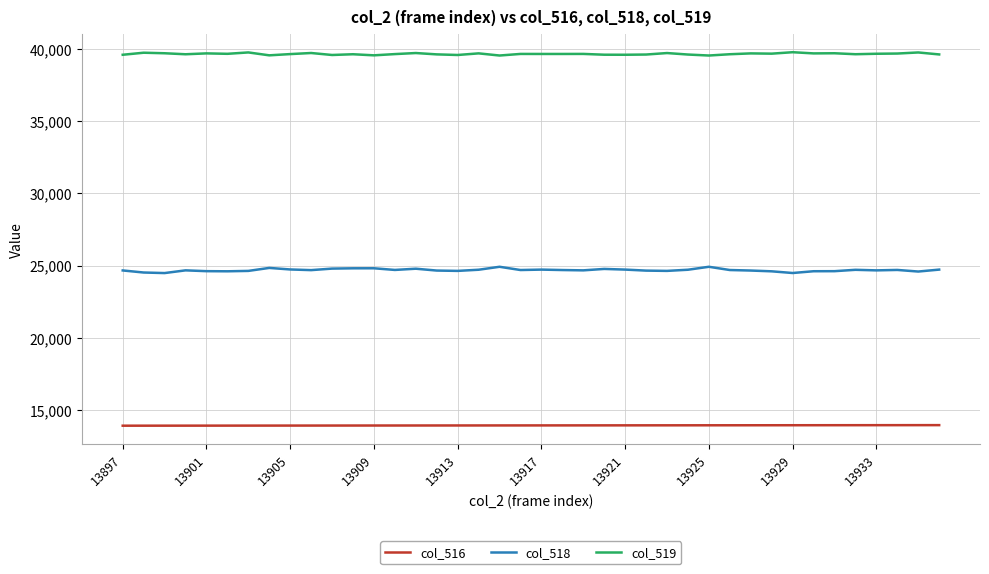

Which series has the largest range (max minus min)?

col_518